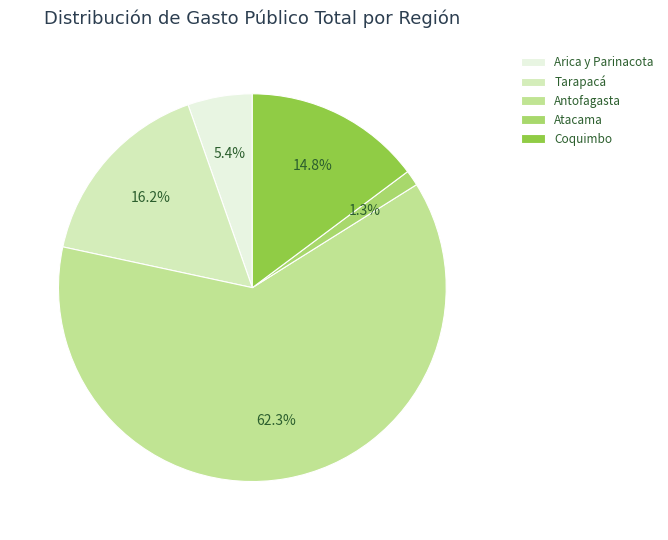

What portion of the pie excludes Tarapacá?

83.8%